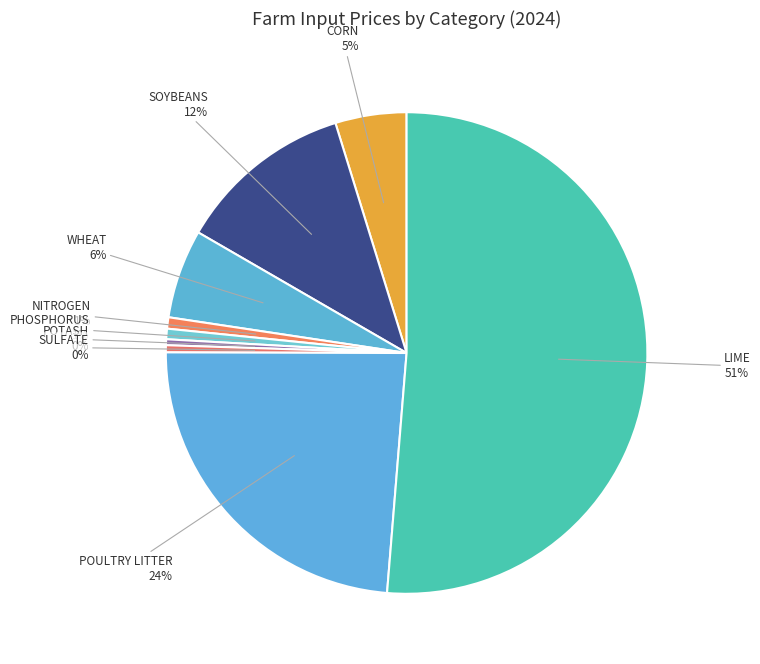

Which has a higher value, NITROGEN or POULTRY LITTER?

POULTRY LITTER